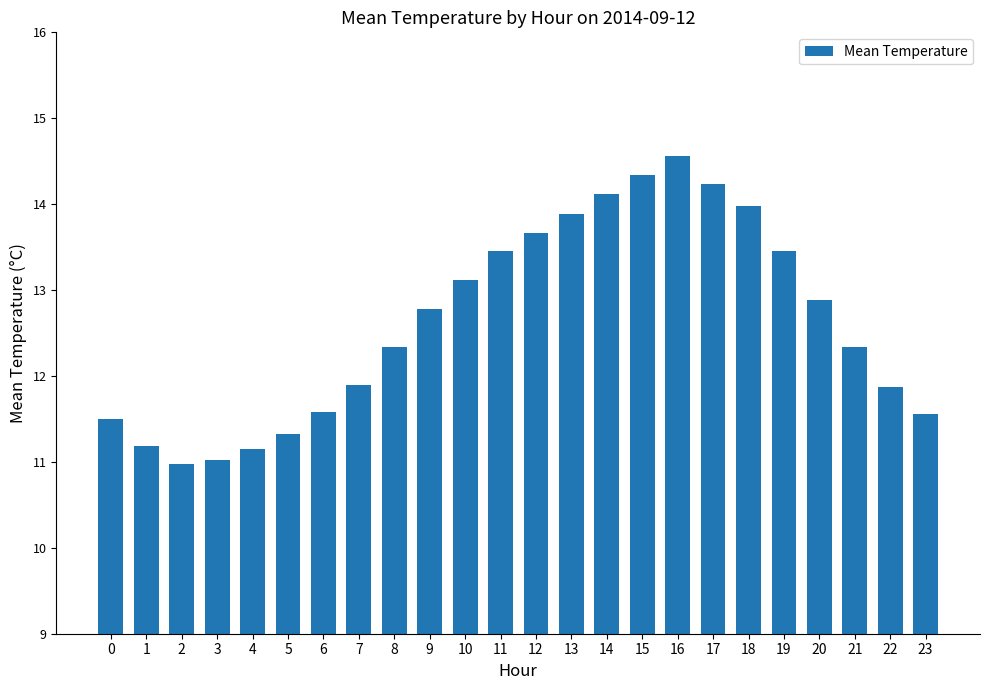

What is the value of the 22nd bar from the left?

12.3